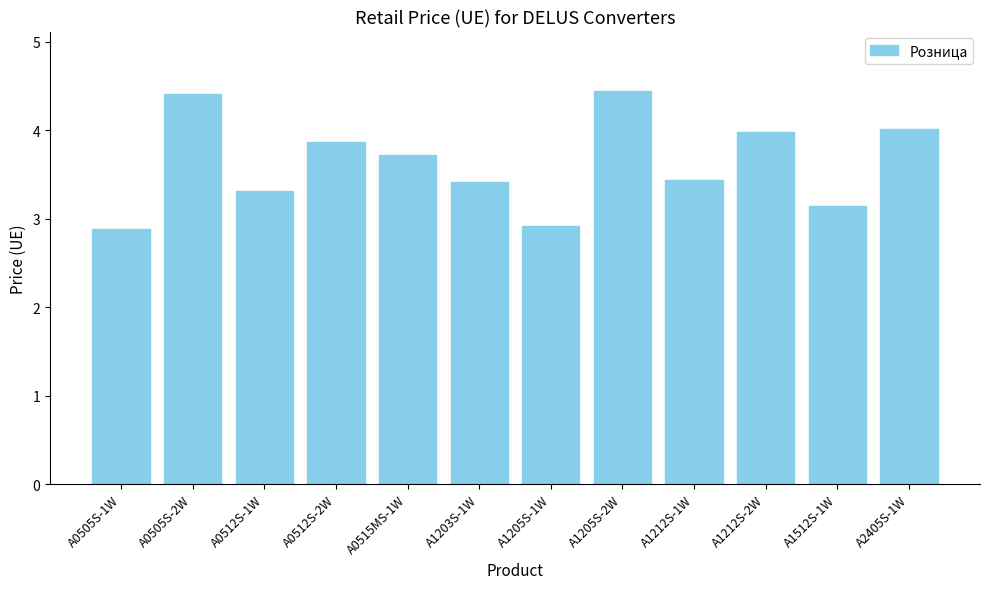

Between A0512S-1W and A1203S-1W, which is larger?

A1203S-1W